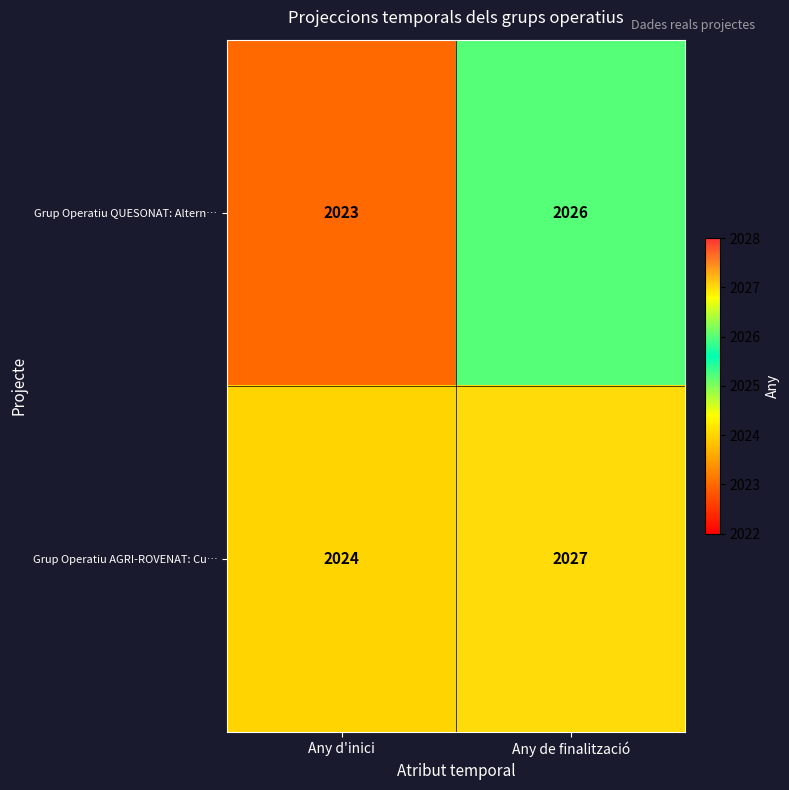

Reading left to right, what are all the values shown in this chart?

Grup Operatiu QUESONAT: Altern…: 2023	2026
Grup Operatiu AGRI-ROVENAT: Cu…: 2024	2027